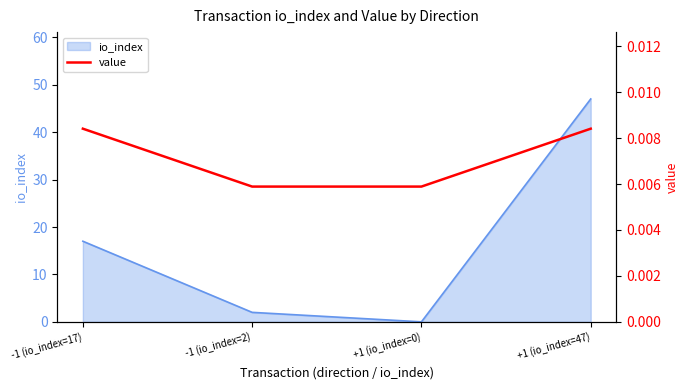

Does the chart display data point markers on the line(s)?

No